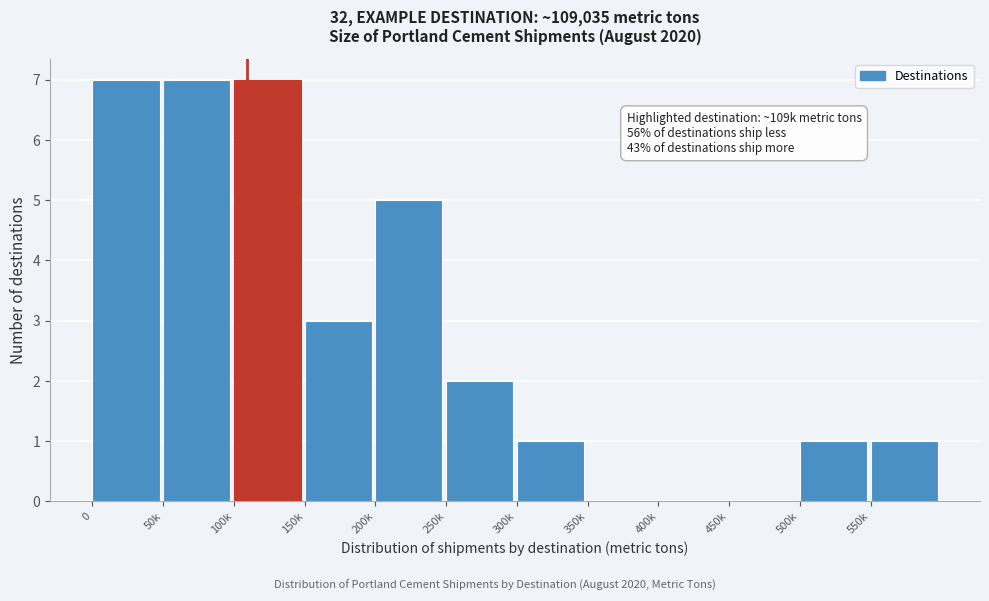

Reading left to right, transcribe all the data shown in this chart.

0=7	50k=7	100k=7	150k=3	200k=5	250k=2	300k=1	350k=0	400k=0	450k=0	500k=1	550k=1